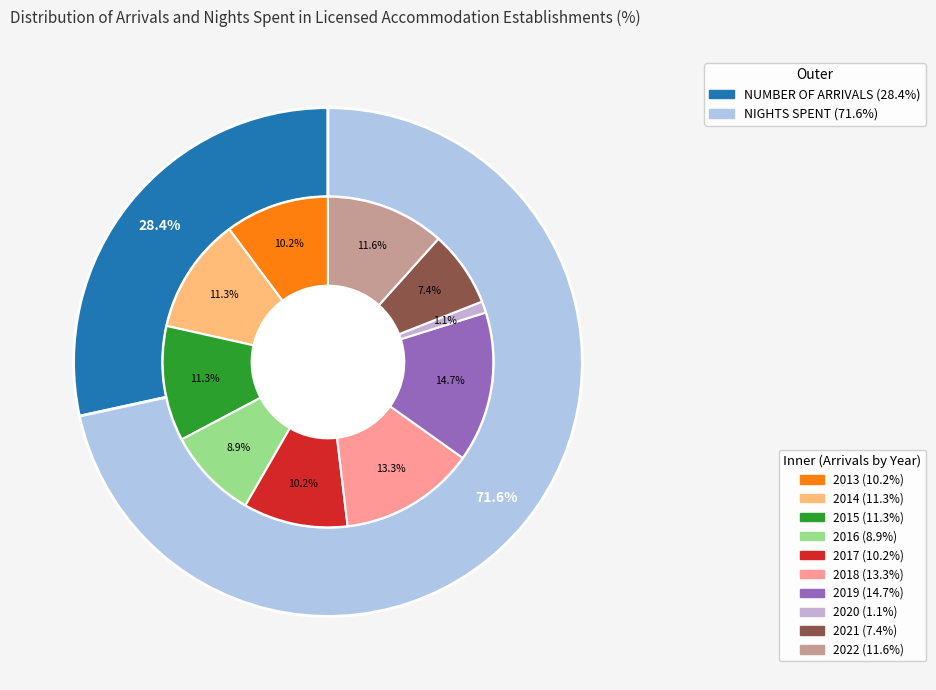

Does 2015 account for over 50% of the chart?

No